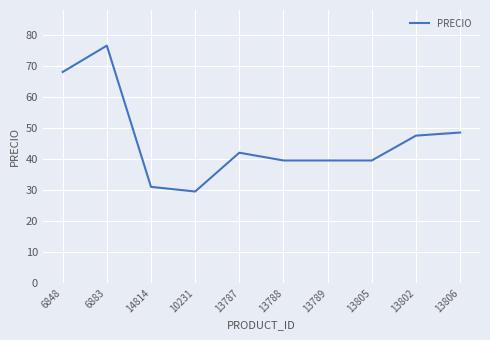

Read the value at 10231.

29.5